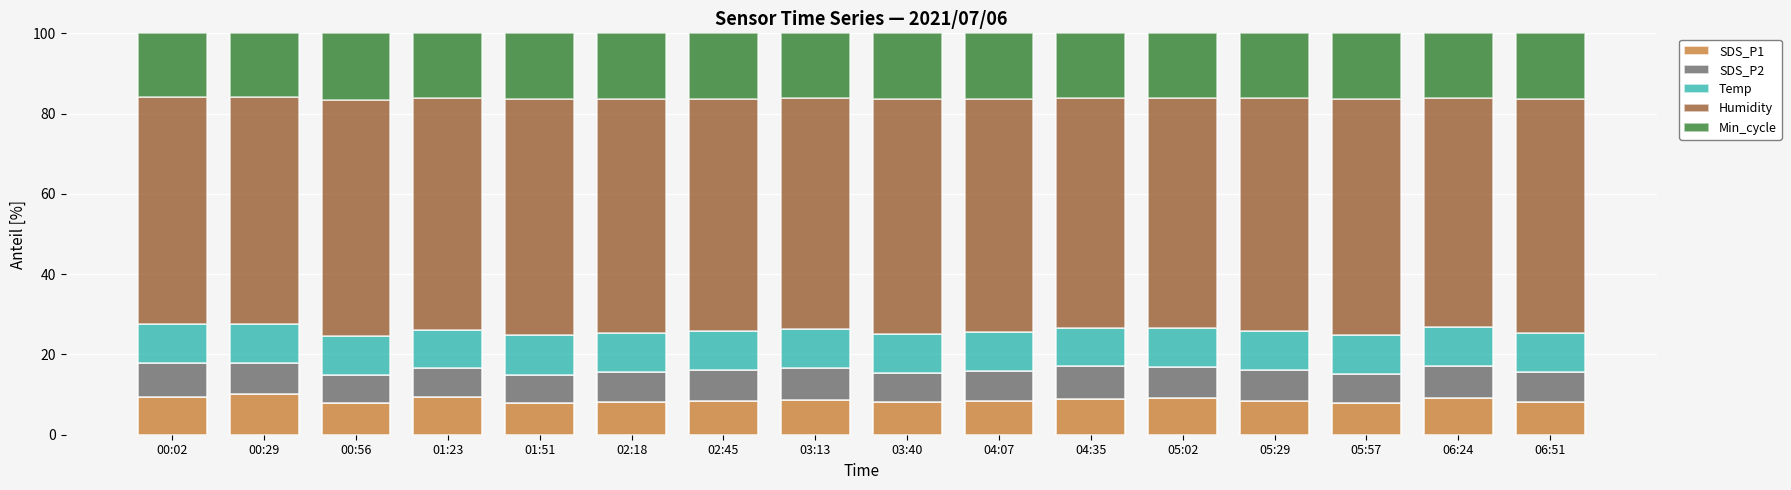

What is the sum of the SDS_P1 values at 00:56 and 03:13?

16.6